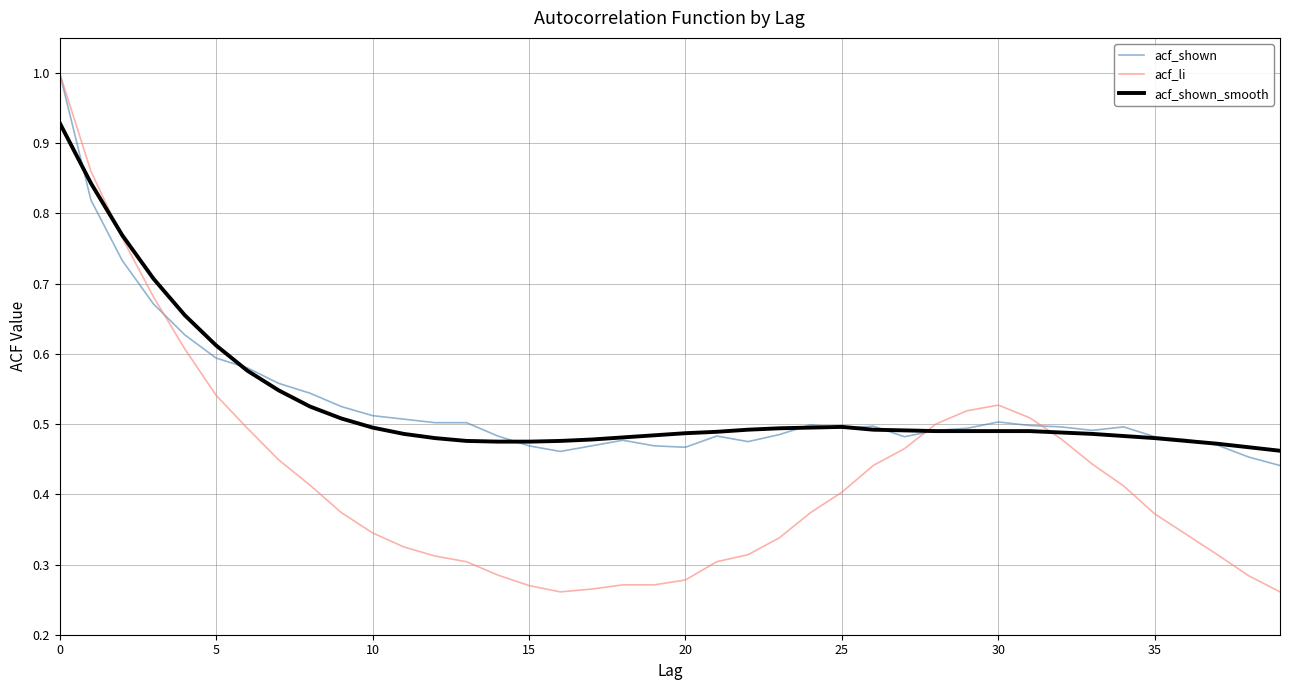

Does the chart have visible grid lines?

Yes